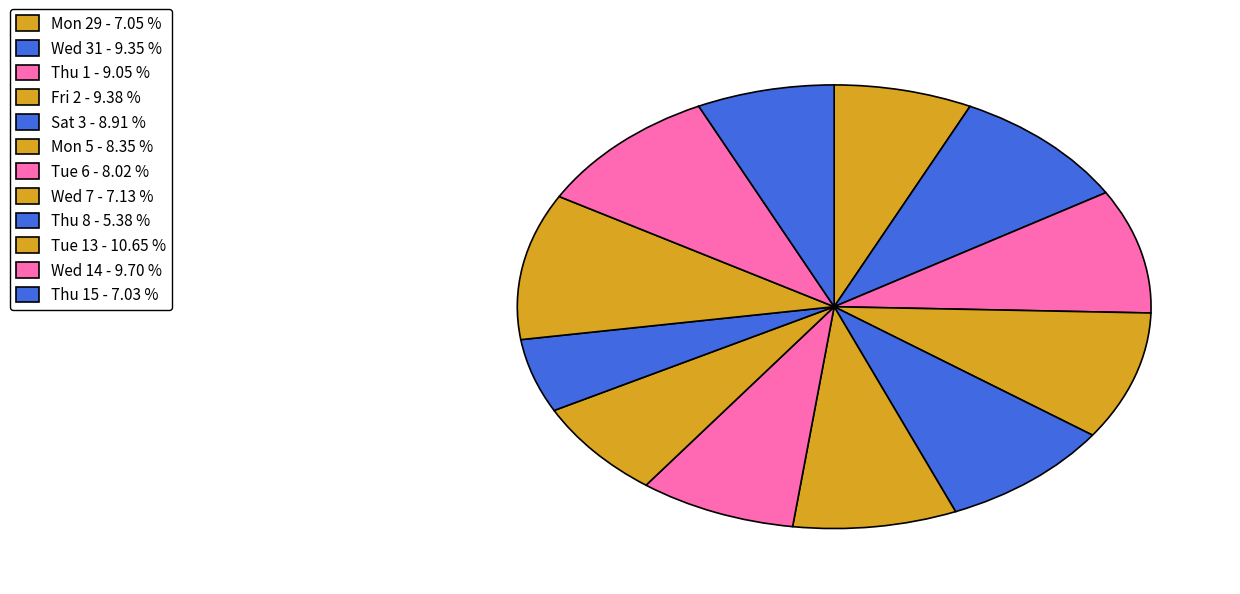

Count the number of slices in the pie.

12